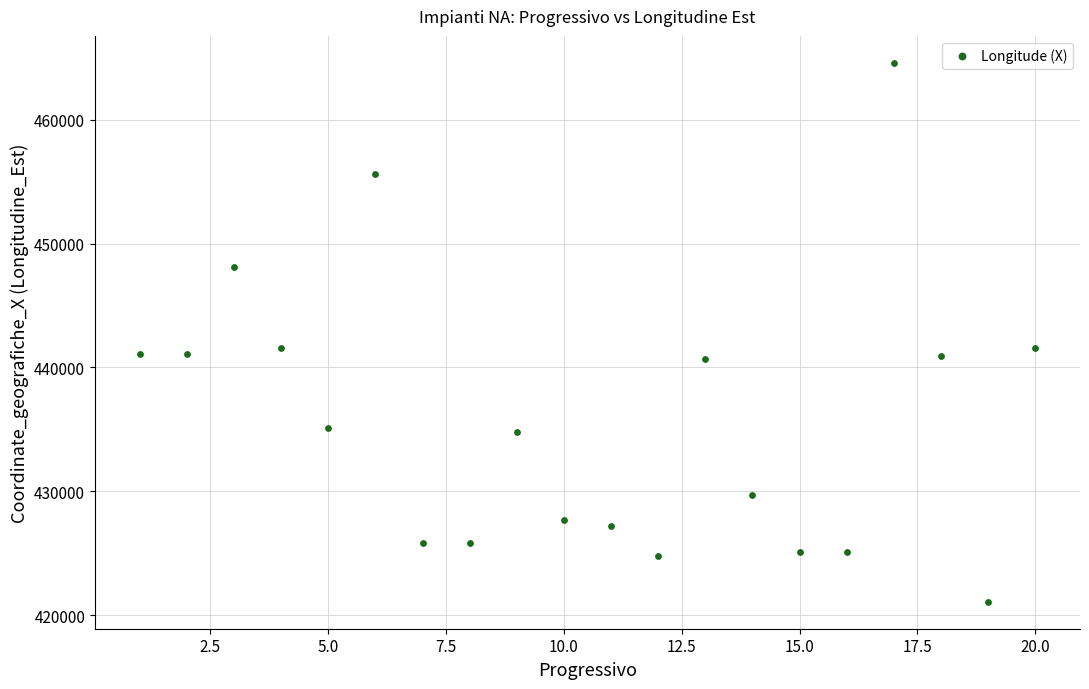

What is the range of Y values (max minus min)?

43517